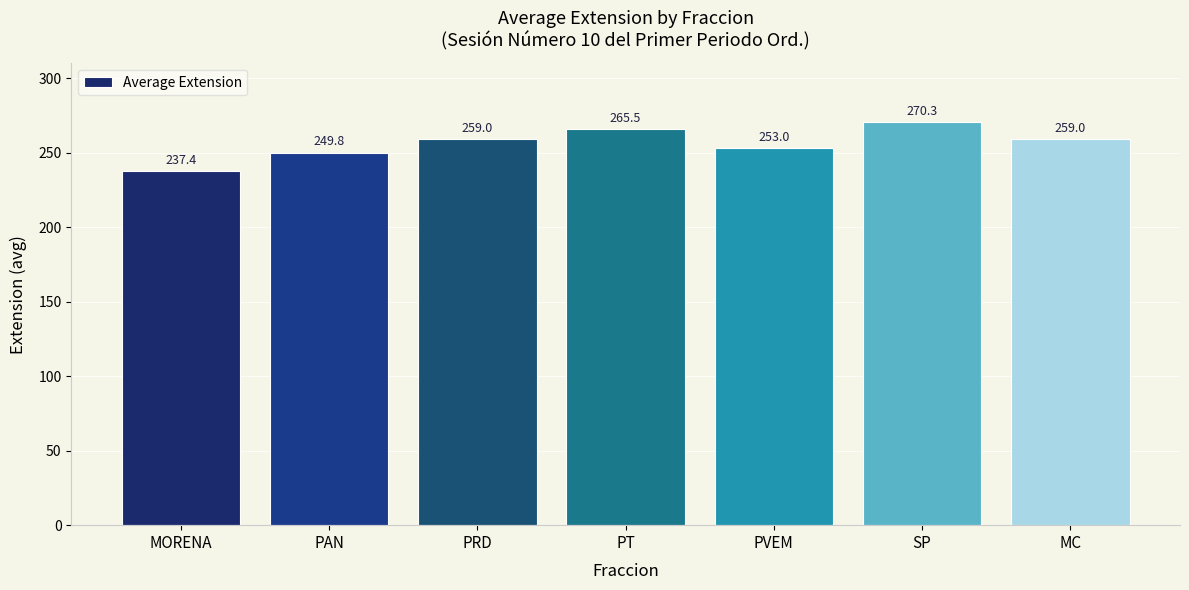

What position from the right is PRD?

5